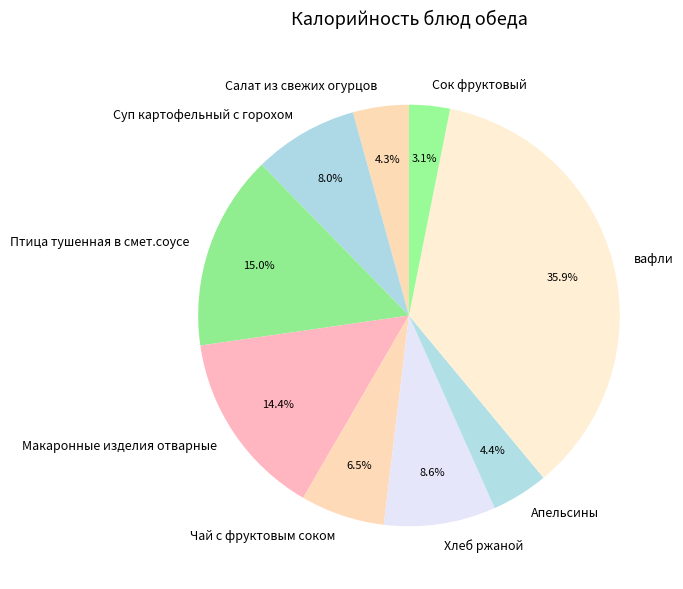

Is it true that Салат из свежих огурцов is 4% of the pie?

True